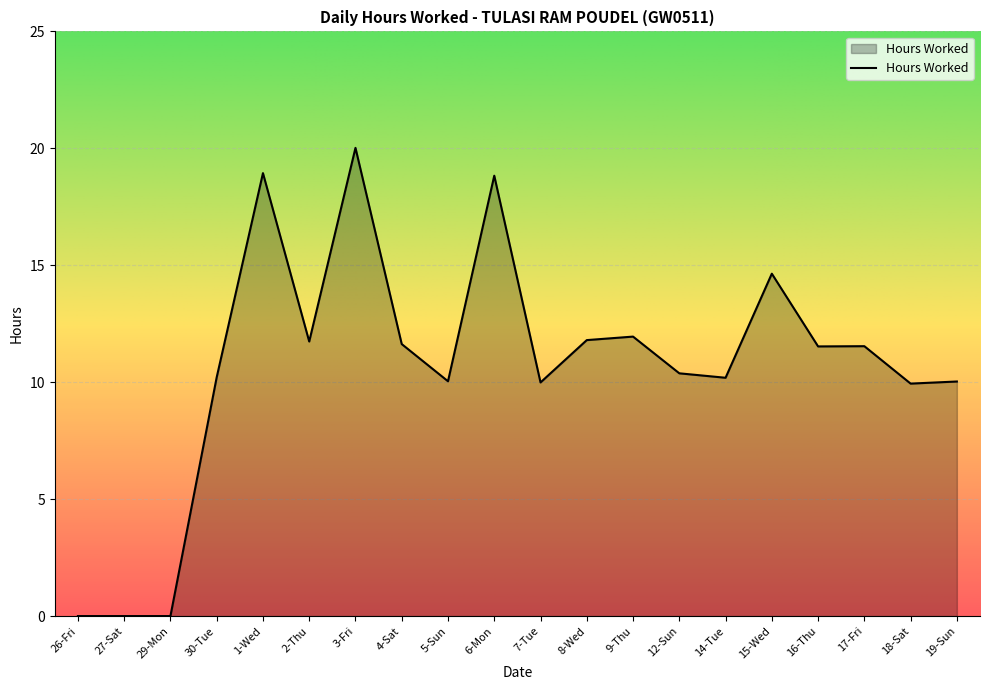

True or false: the data shows 0.0 at 26-Fri.

True